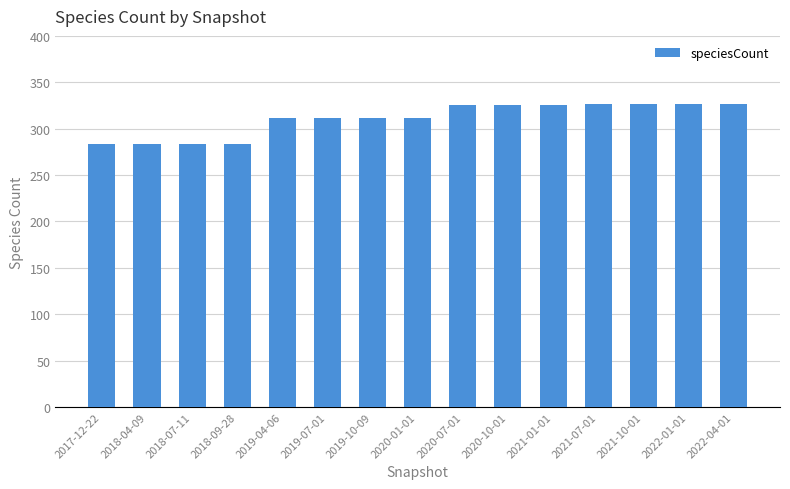

What is the greatest value displayed?

327